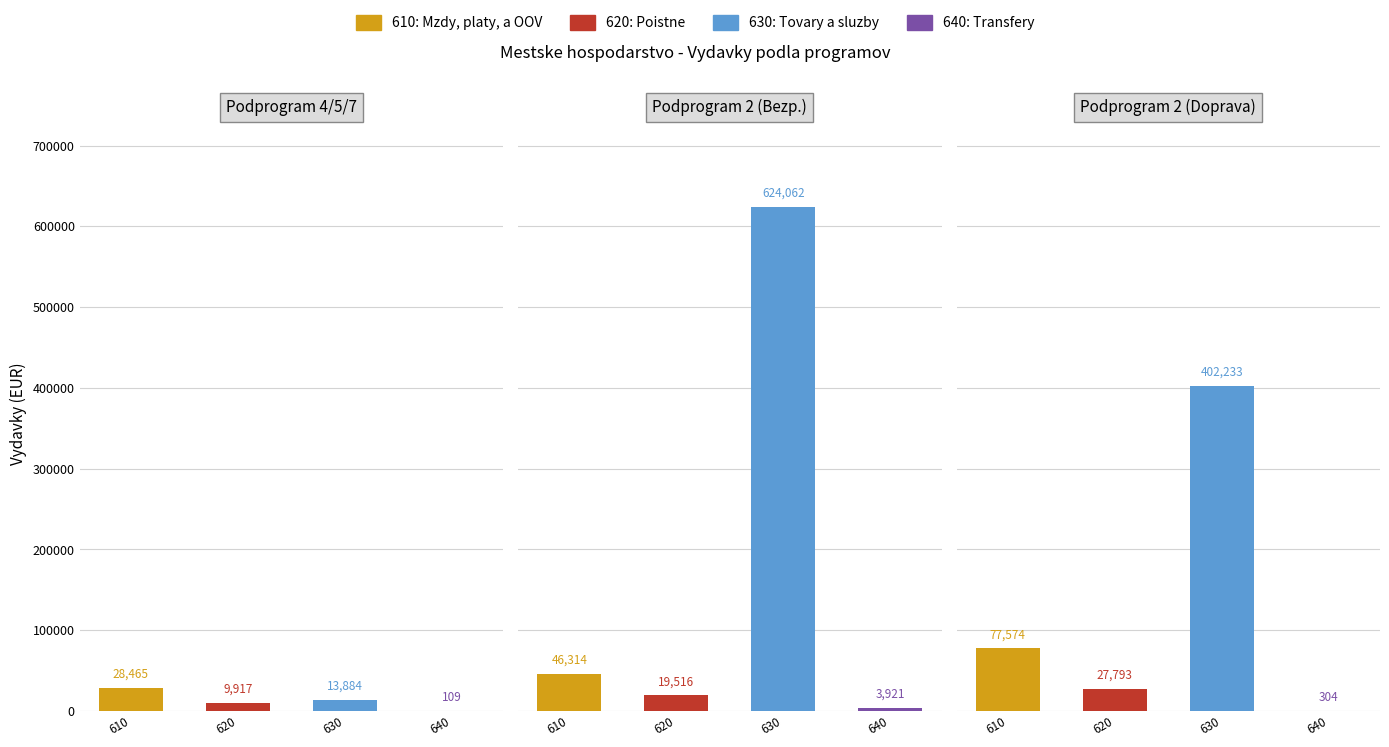

Where does the 630: Tovary a sluzby series first go above 402233?

1